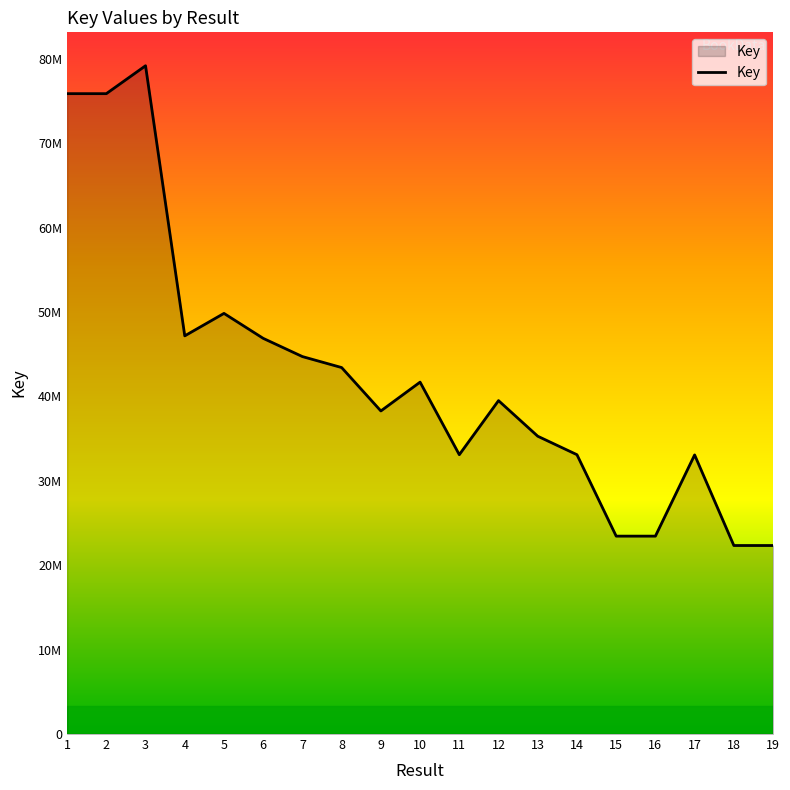

The chart shows a value of 65283160 at 4. True or false?

False